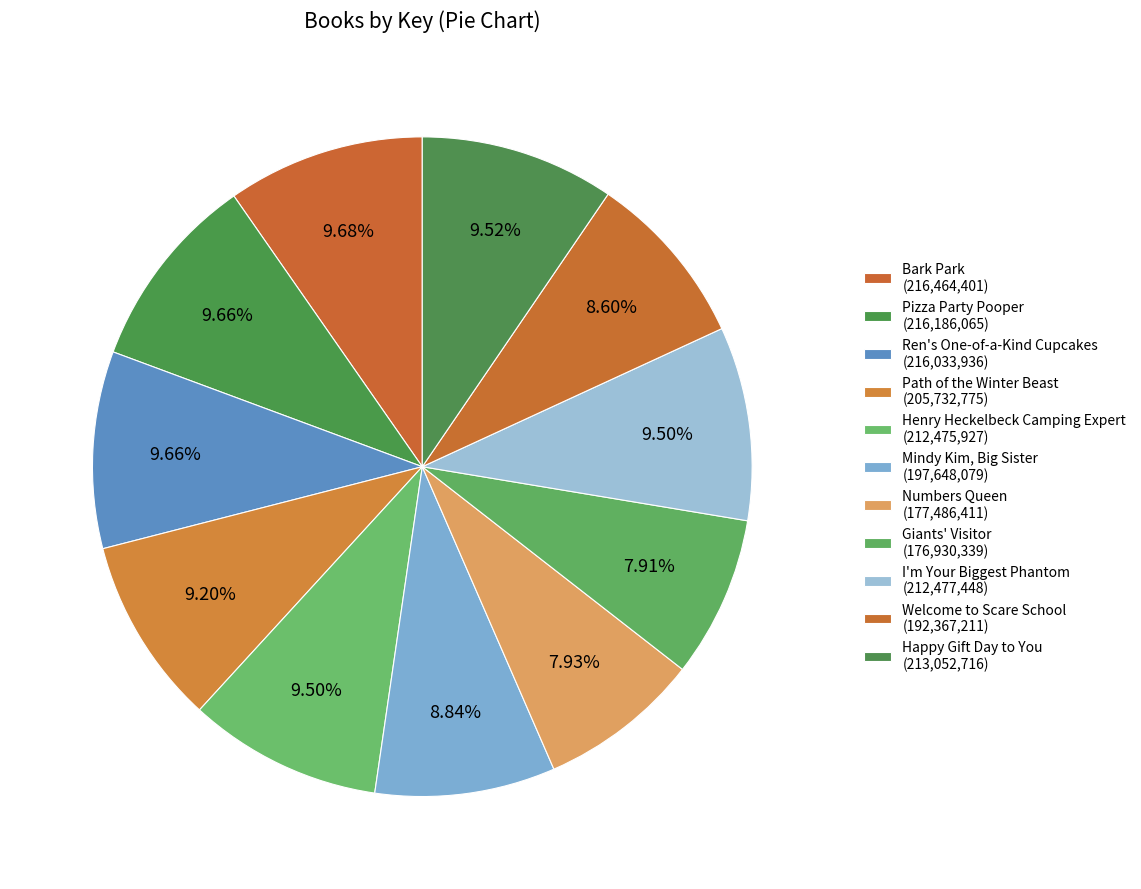

Is there any slice that represents more than half of the pie?

No